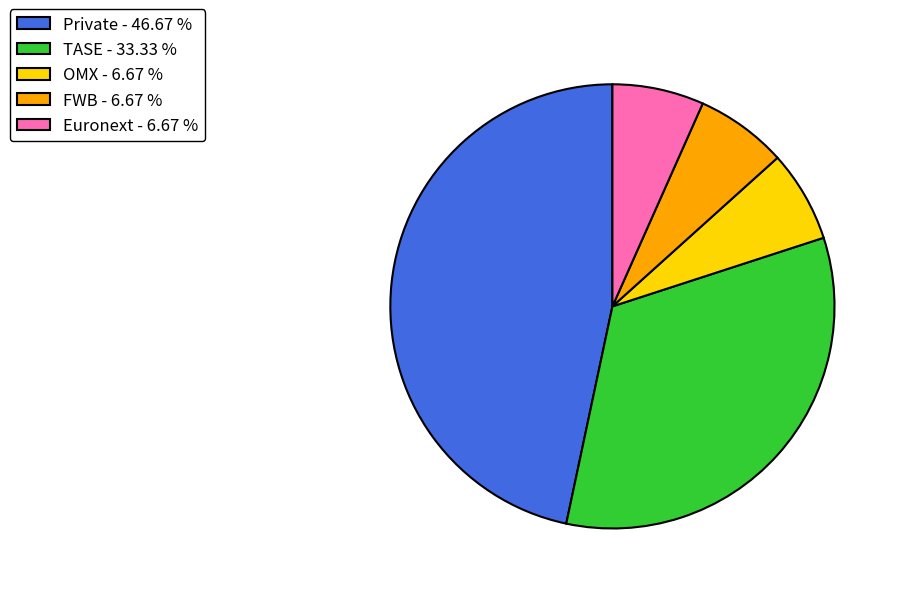

Does Private account for over 50% of the chart?

No